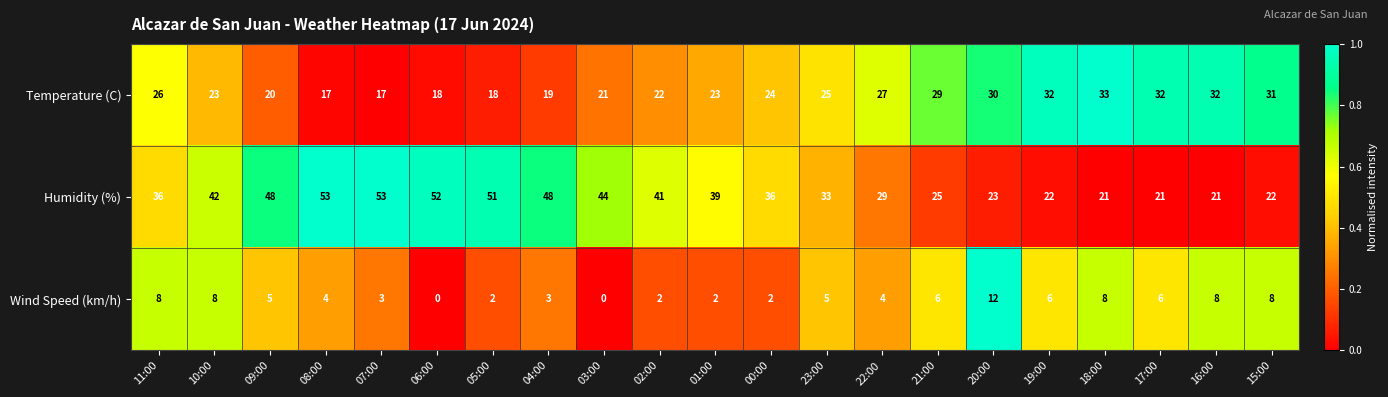

What is the total value across all series at 17:00?

59